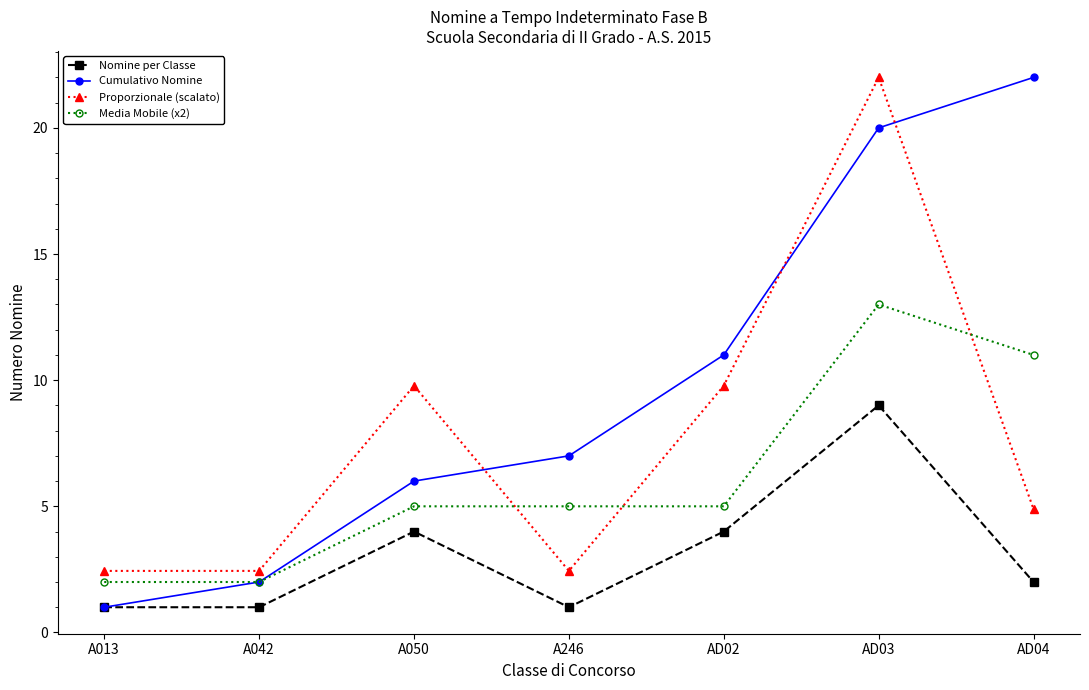

True or false: Media Mobile (x2) and Nomine per Classe cross at least once.

False